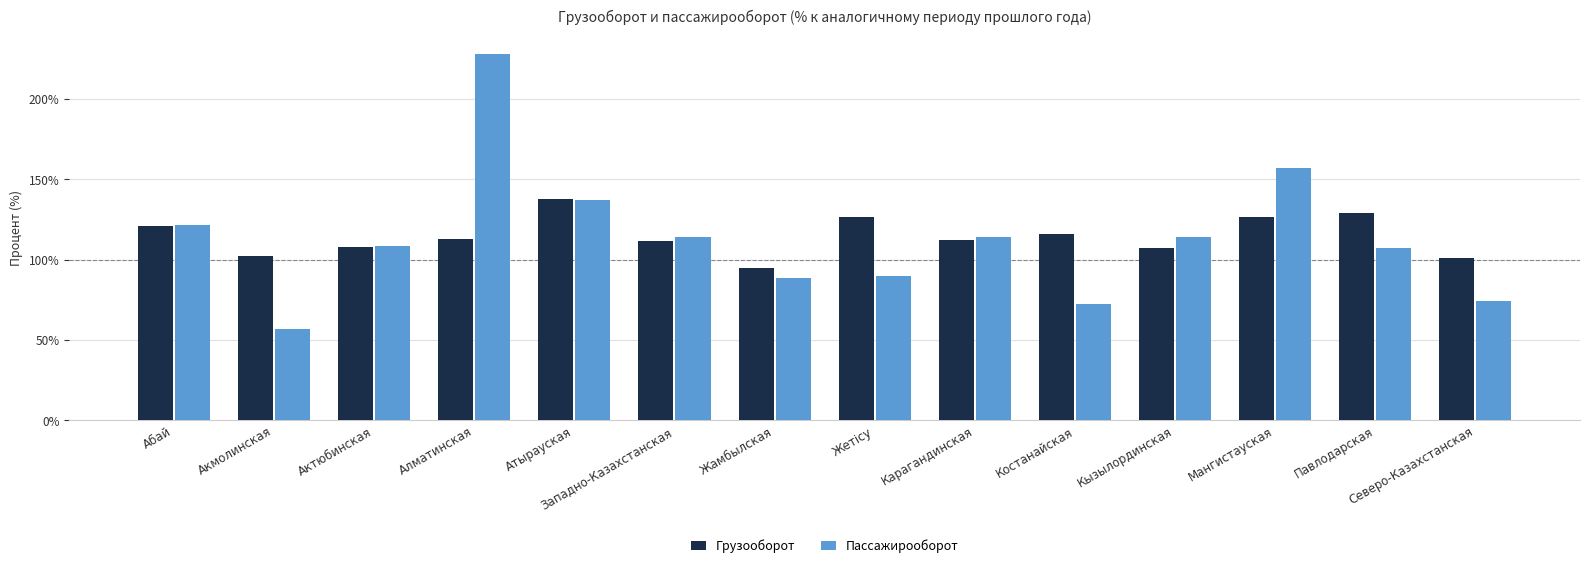

Which series changed the most between Алматинская and Северо-Казахстанская?

Пассажирооборот